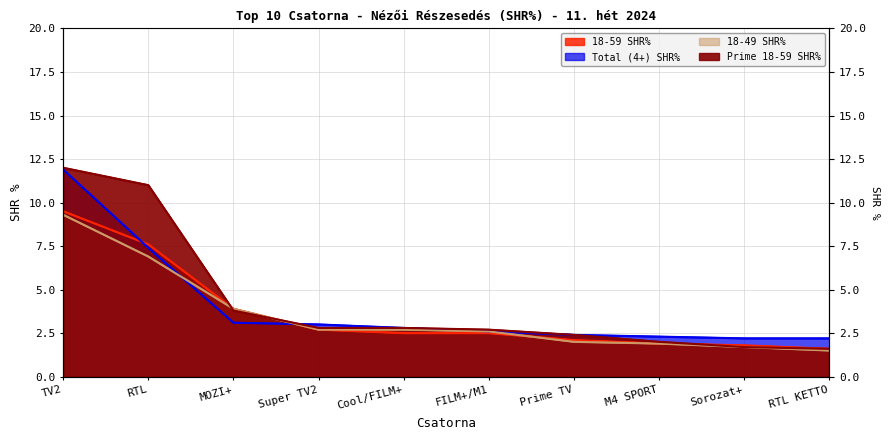

How many lines are shown in the chart?

4